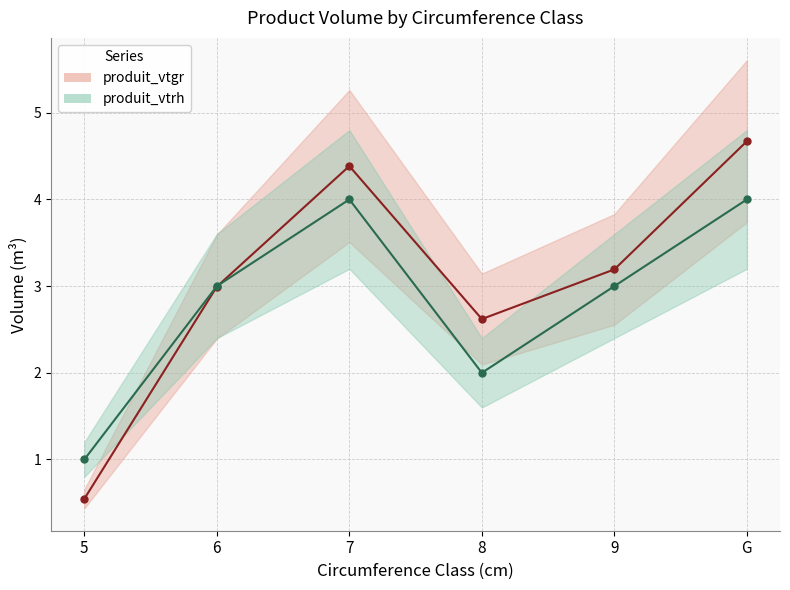

Rank the series at 5 from highest to lowest value.

produit_vtrh_line, produit_vtgr_line